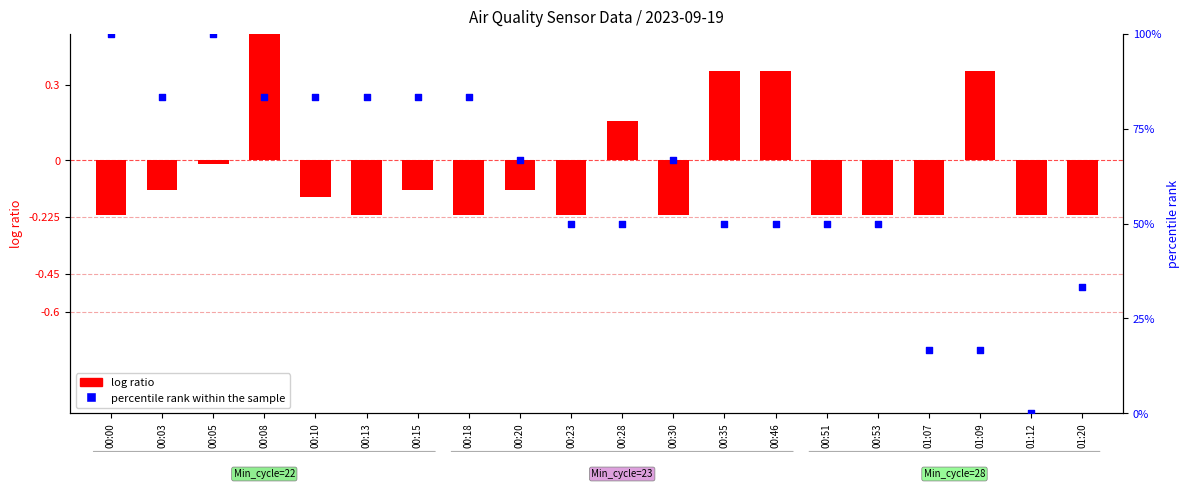

At which category is the sum across all series the highest?

00:05